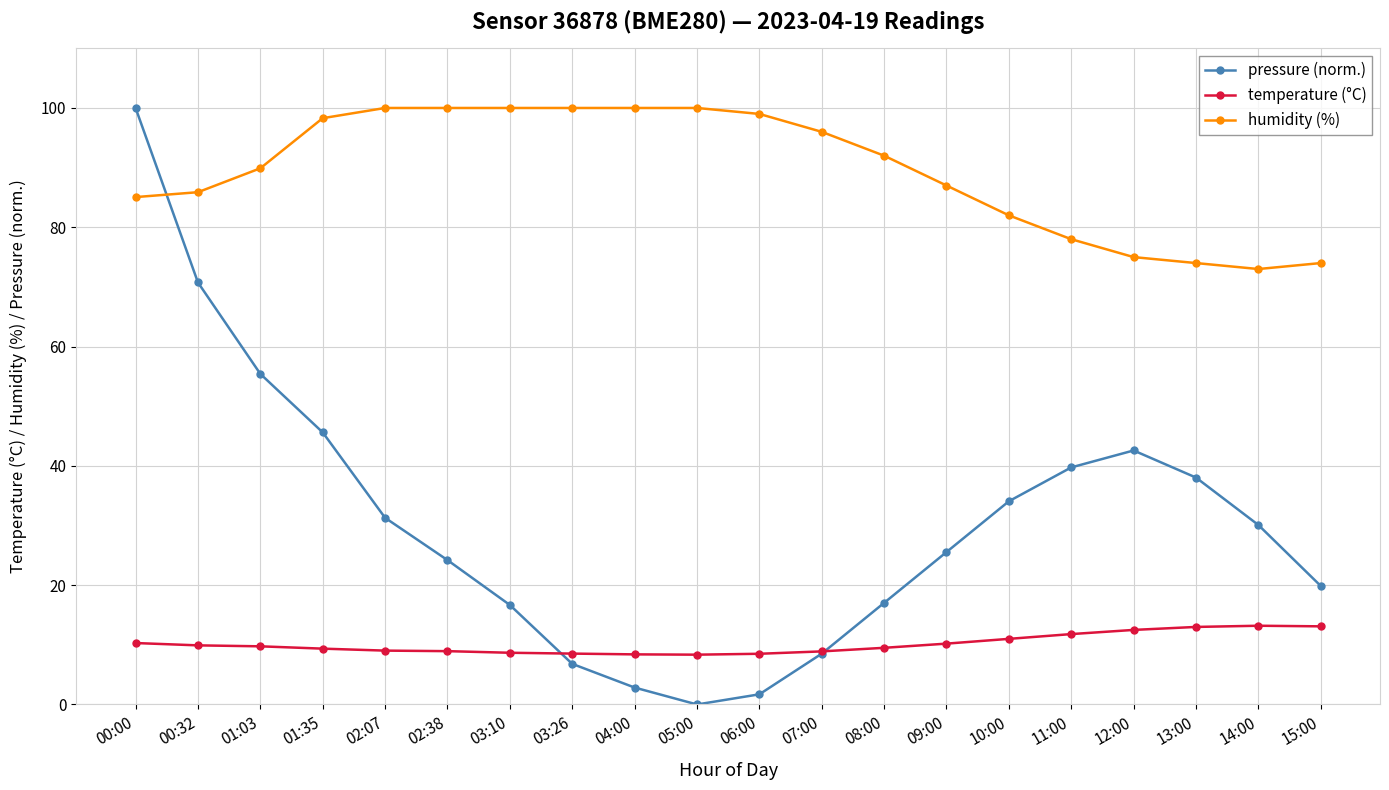

How many values in the pressure (norm.) series exceed 30?

10